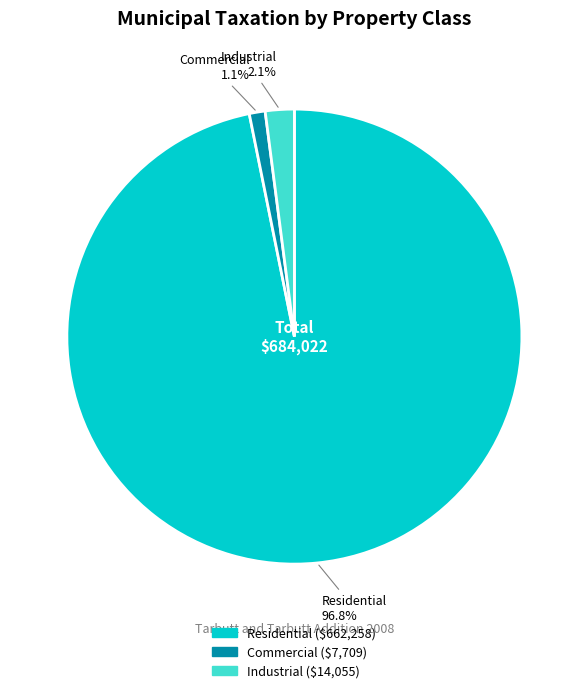

To the nearest percent, what is the difference between the Commercial and Industrial slice percentages?

1%